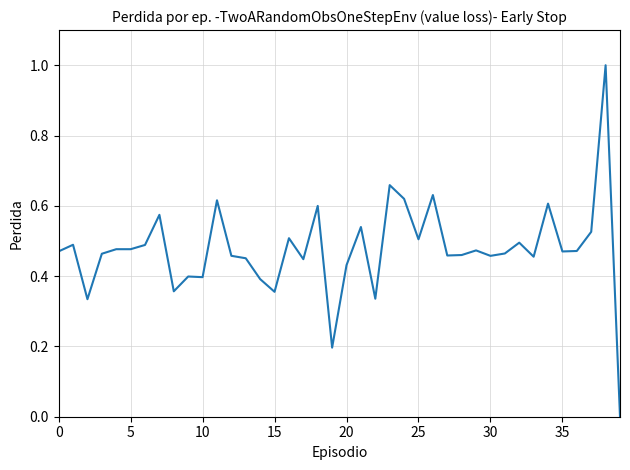

How many lines are shown in the chart?

1